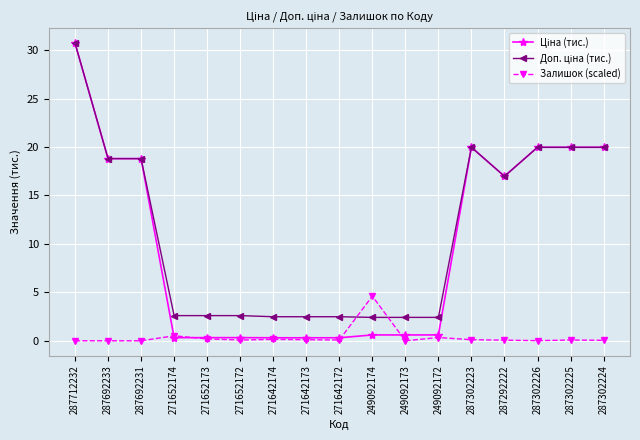

What is the highest value of the Залишок (scaled) series?

4.6